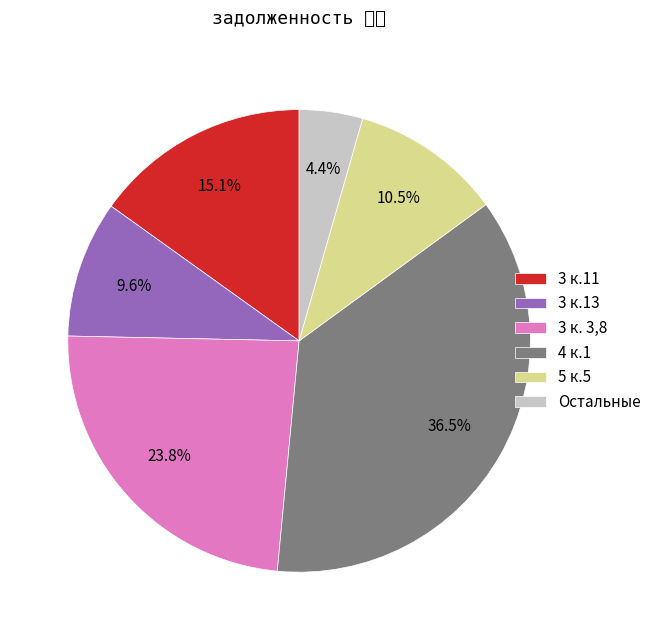

Which has a higher value, 3 к.13 or 3 к. 3,8?

3 к. 3,8